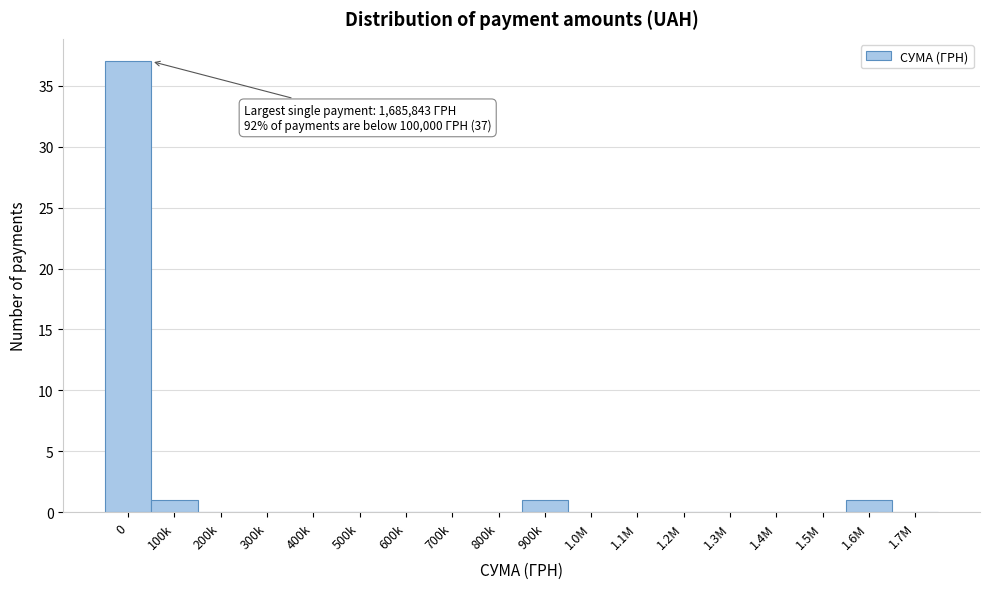

Reading left to right, extract all data points from this chart.

0=37	100k=1	200k=0	300k=0	400k=0	500k=0	600k=0	700k=0	800k=0	900k=1	1.0M=0	1.1M=0	1.2M=0	1.3M=0	1.4M=0	1.5M=0	1.6M=1	1.7M=0